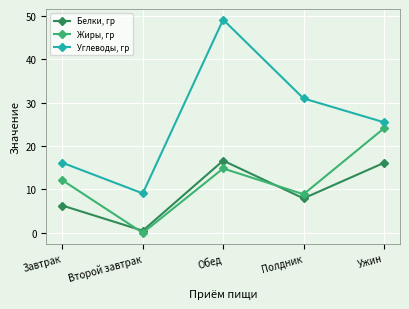

List the labels in order of Белки, гр value, smallest first.

Второй завтрак, Завтрак, Полдник, Ужин, Обед